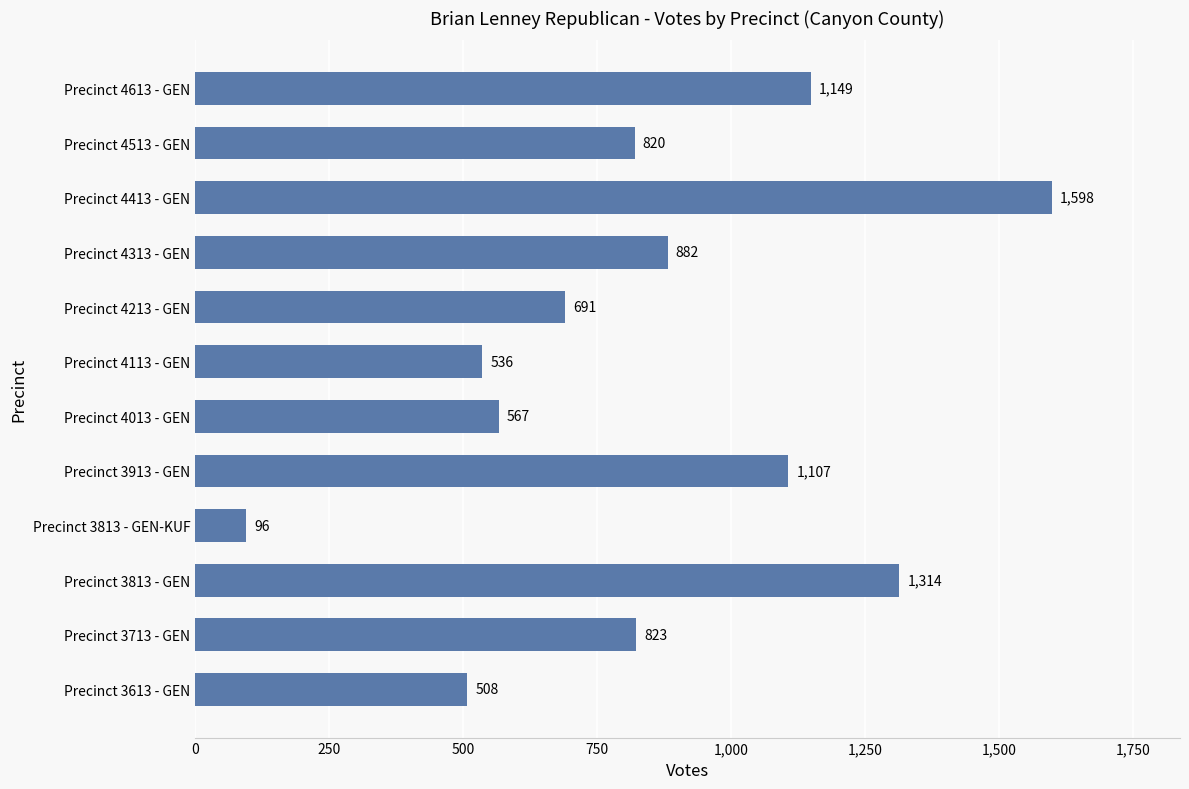

What is the change in value from Precinct 3913 - GEN to Precinct 4613 - GEN?

+42